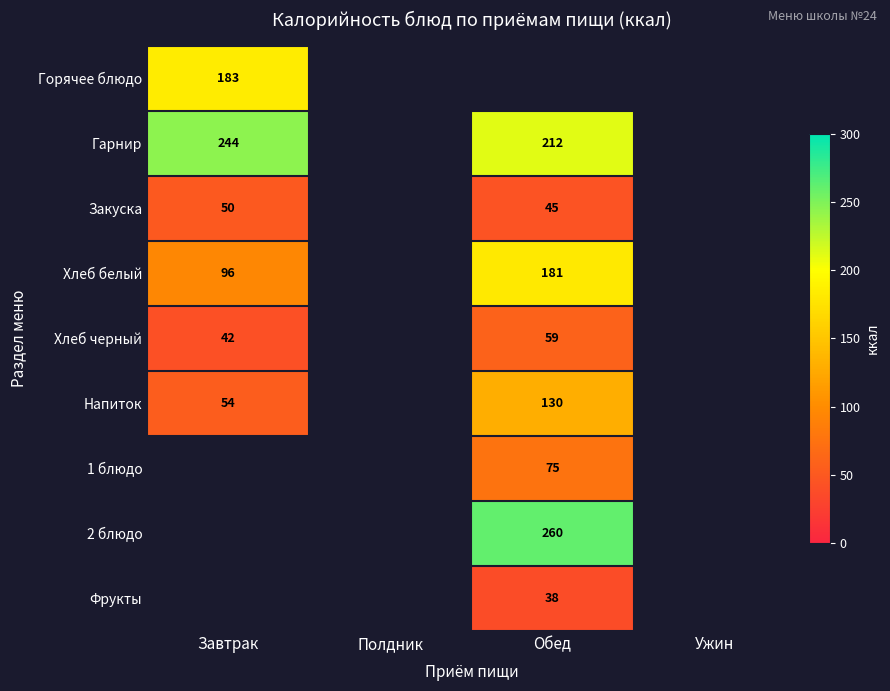

What is the difference between the Хлеб черный values at Обед and Завтрак?

17